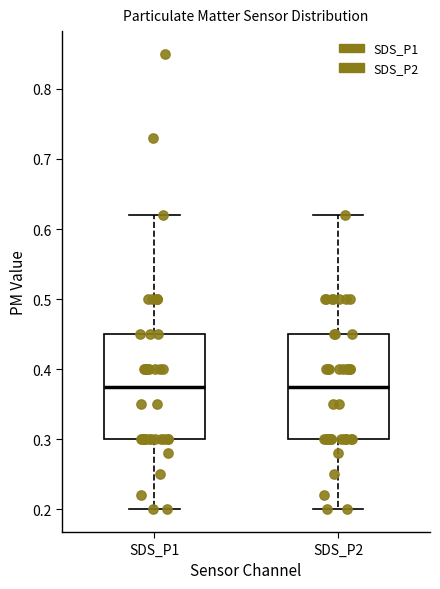

Where does the upper whisker of the box for SDS_P1 end on the y-axis? The values are not printed on the chart, so give them approximately, as read against the axis.

0.62